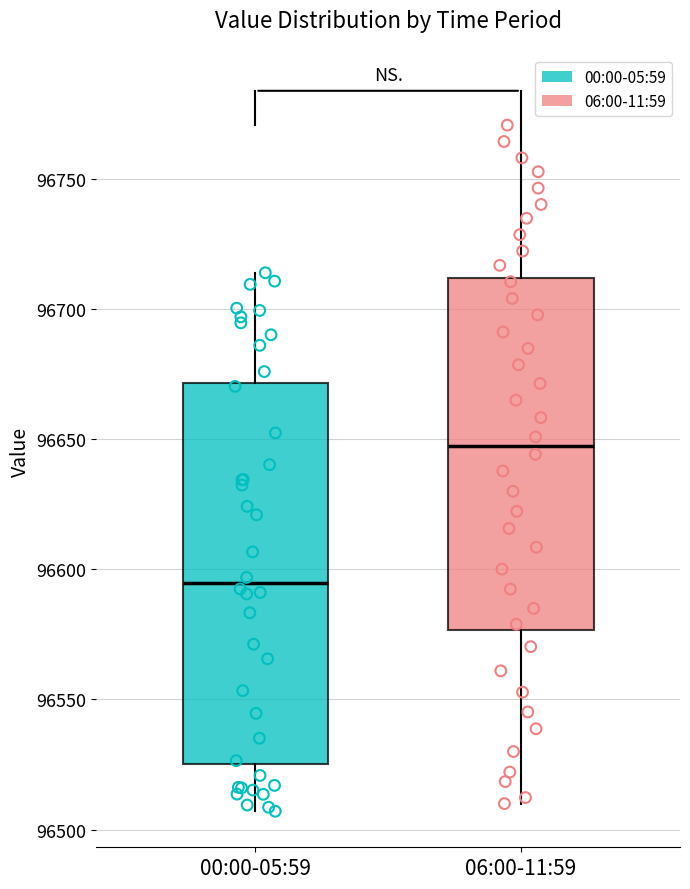

Which box's median line is the lowest?

00:00-05:59